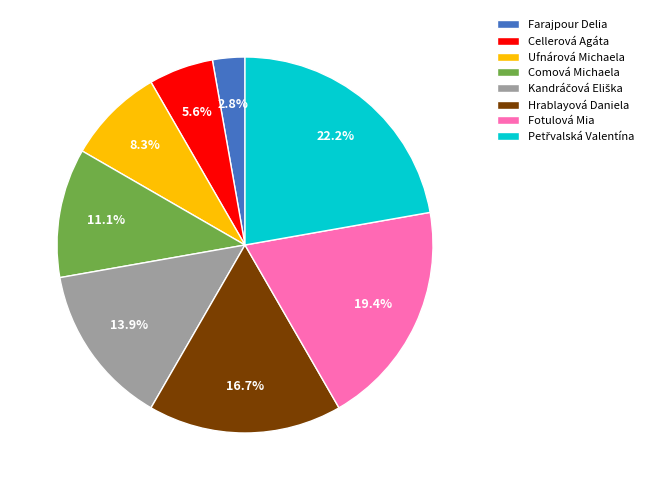

What is the ratio of the value at Ufnárová Michaela to the value at Cellerová Agáta?

1.5